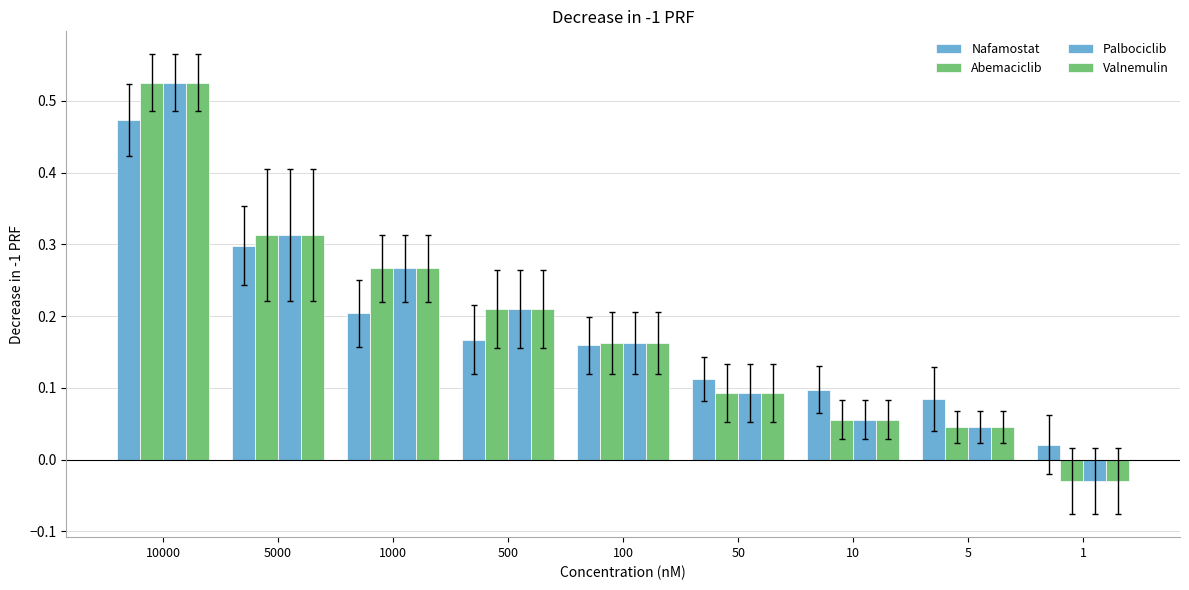

Which series changed the most between 500 and 50?

Abemaciclib